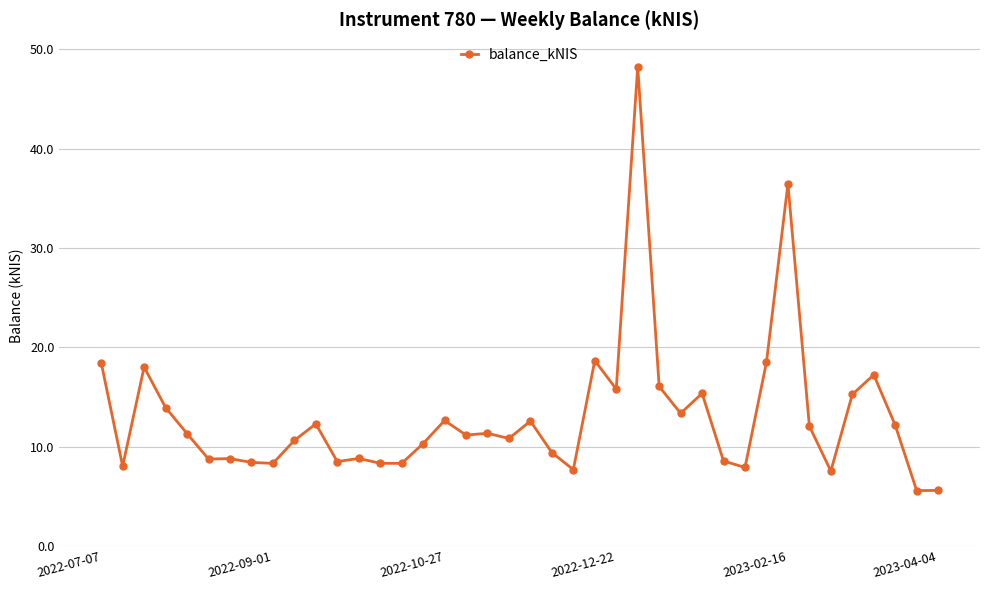

What is the value of the 36th point from the left?

15.2